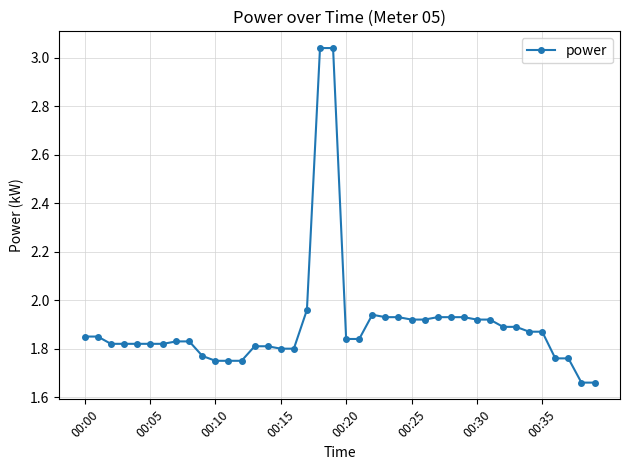

What is the difference between the maximum and minimum values?

1.4